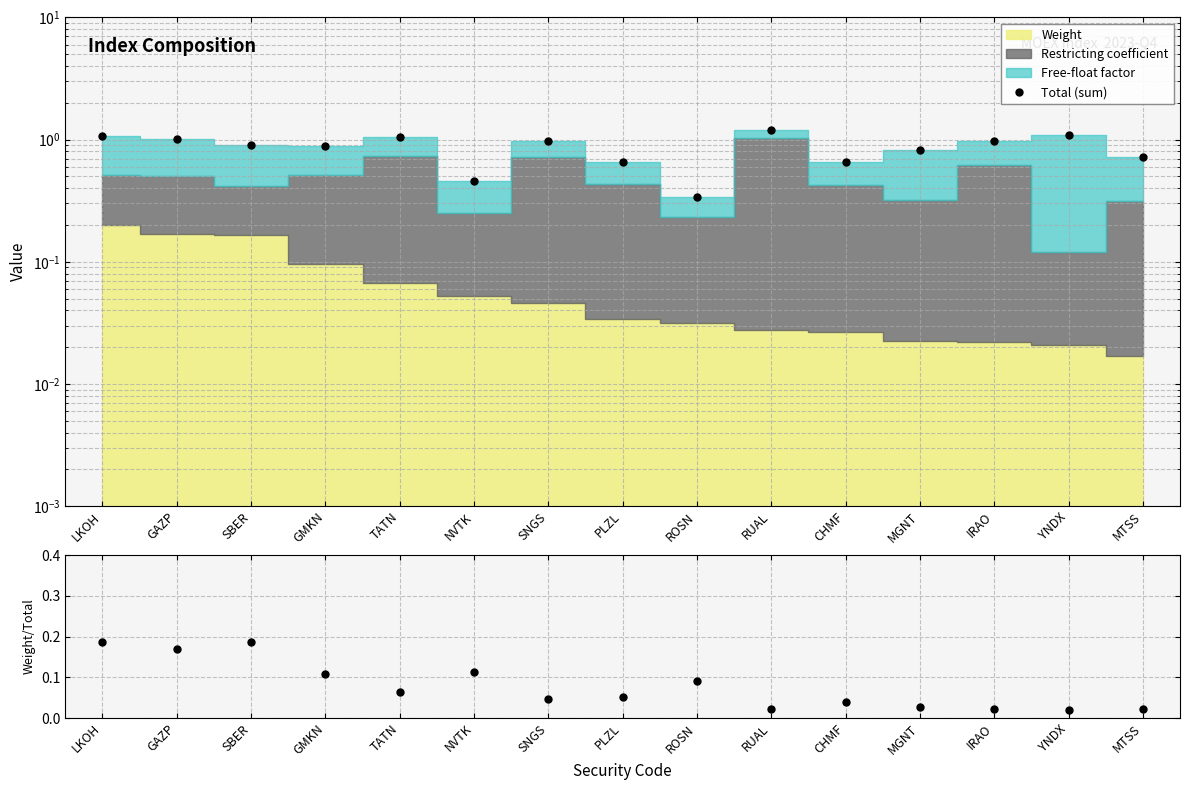

In Total (sum), how many points are higher than both neighbors (excluding endpoints)?

4